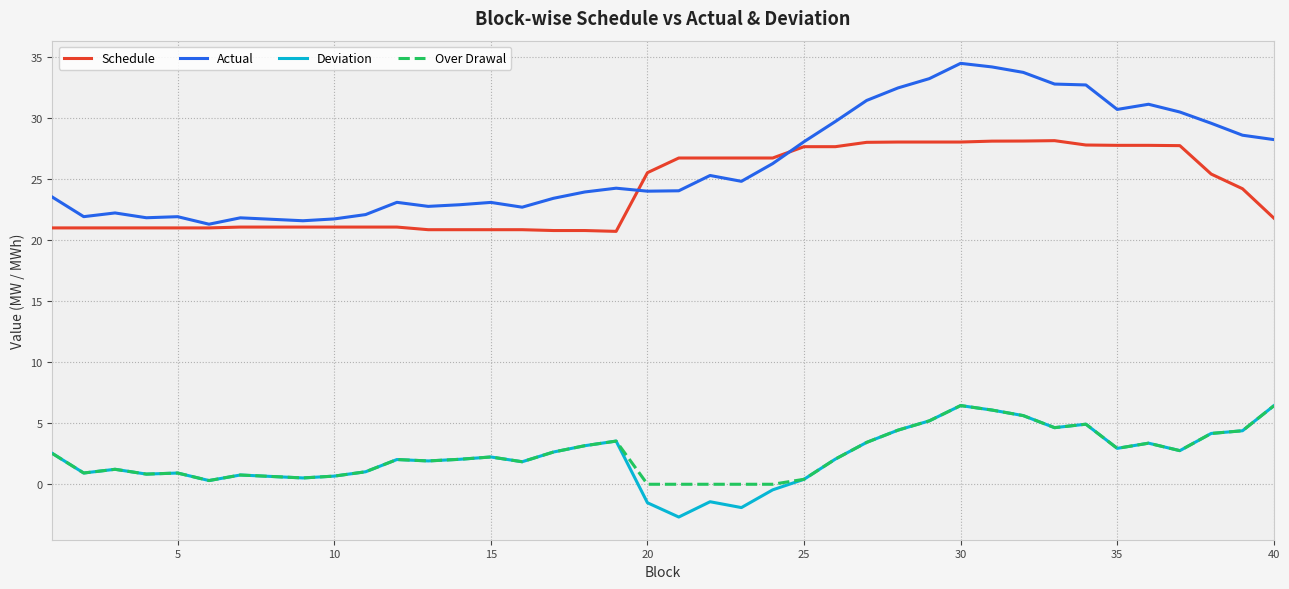

What is the maximum value for Over Drawal?

6.4